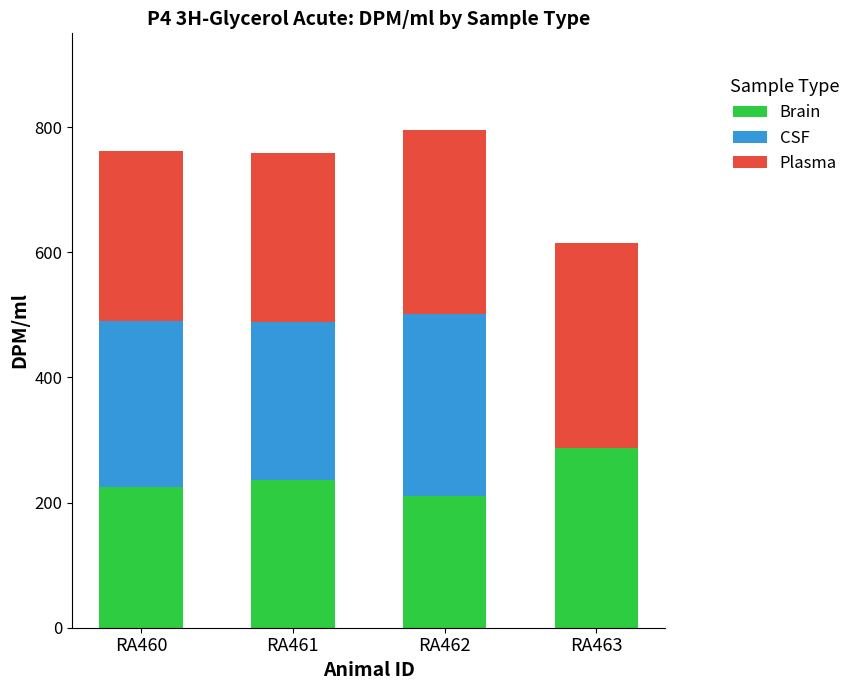

What is the maximum value for Brain?

286.9